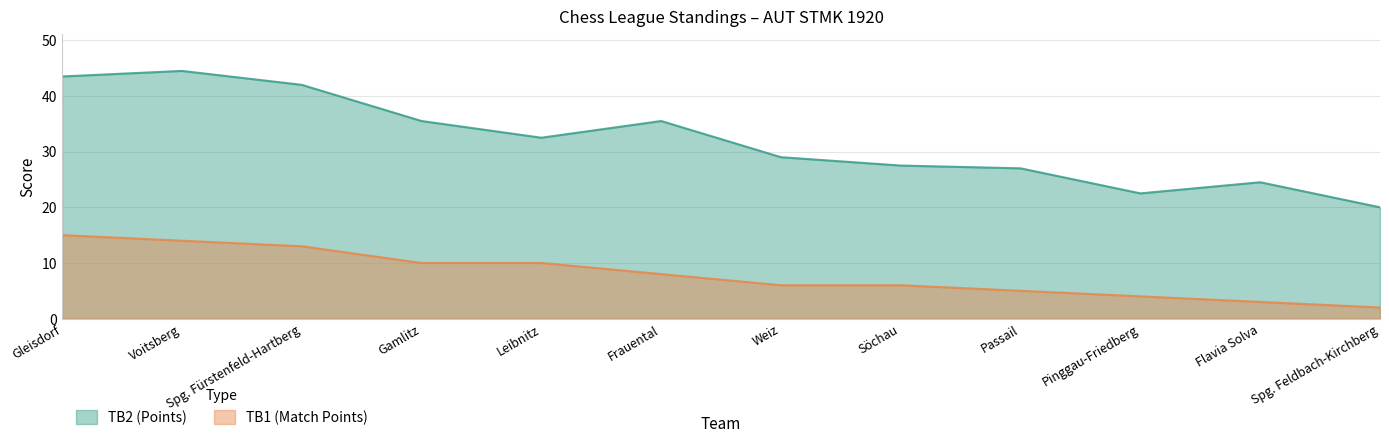

Rank the series by their maximum value, from highest to lowest.

TB2 (Points), TB1 (Match Points)